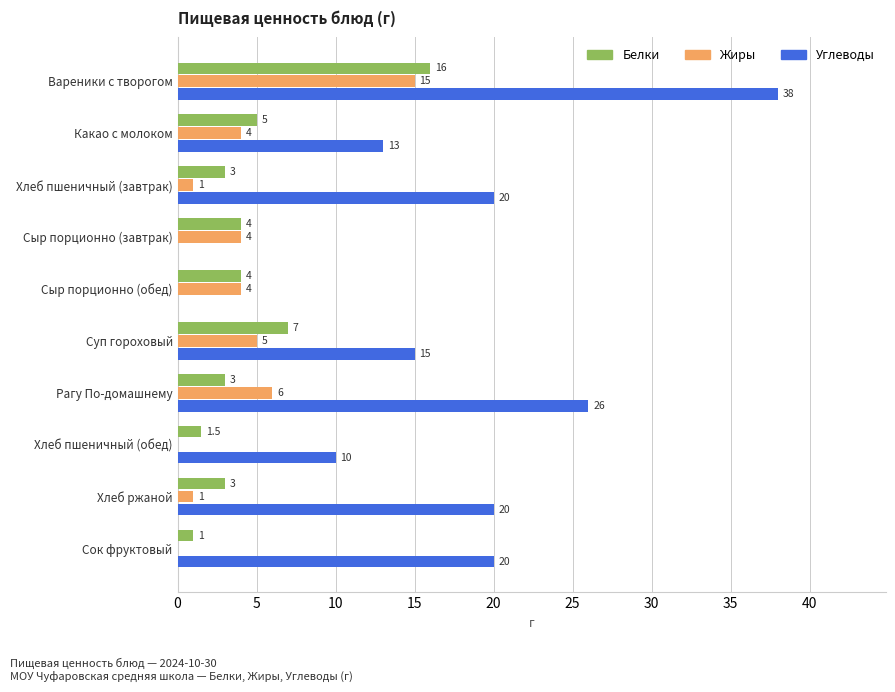

How many categories are shown in the chart?

10